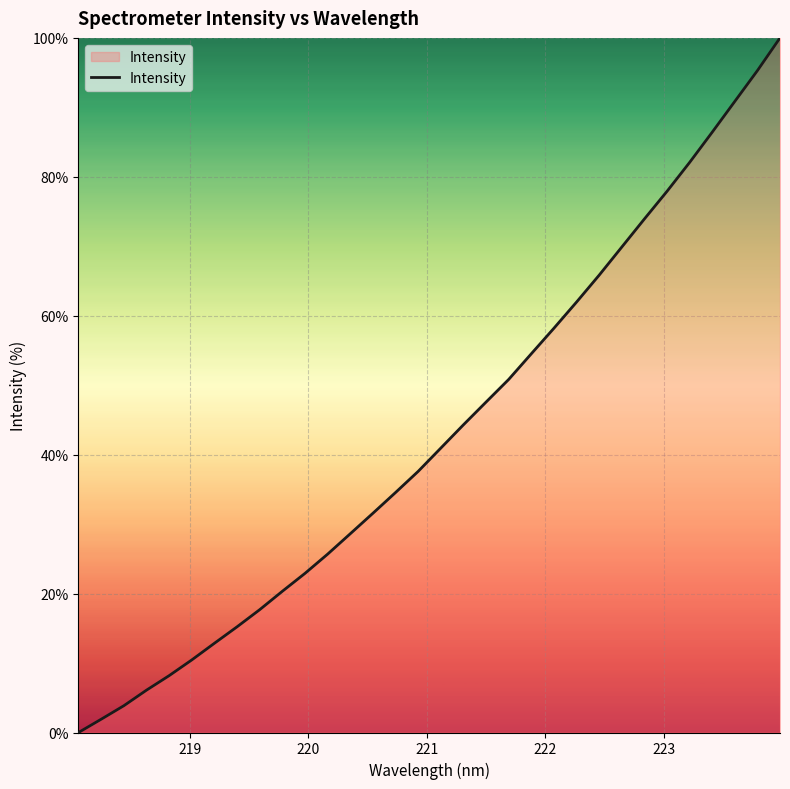

What is the greatest value displayed?

100.0